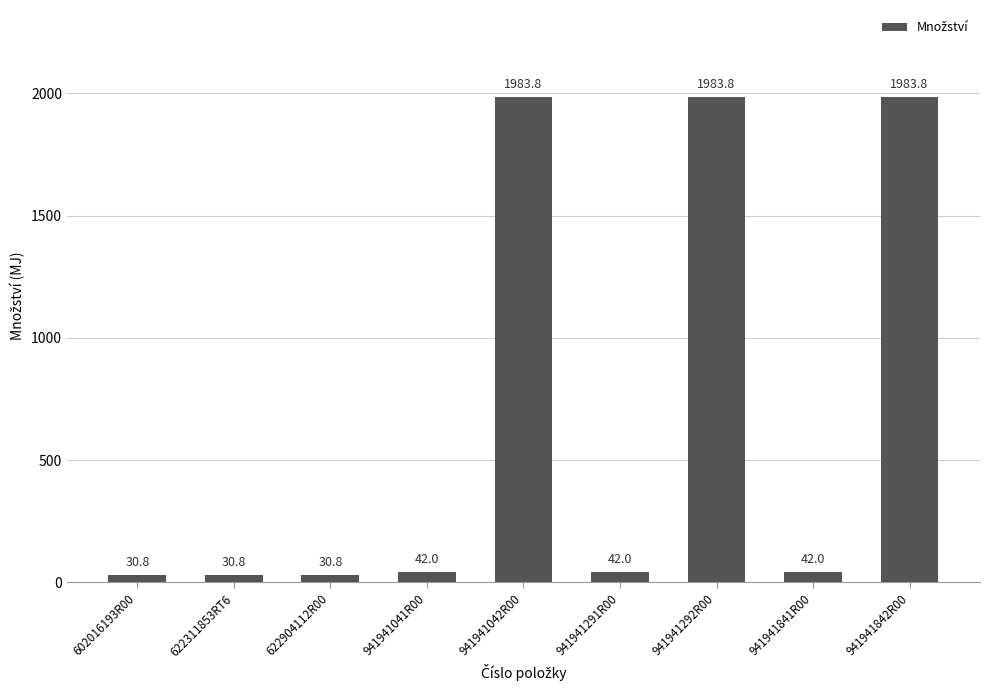

Which has a higher value, 622904112R00 or 941941042R00?

941941042R00